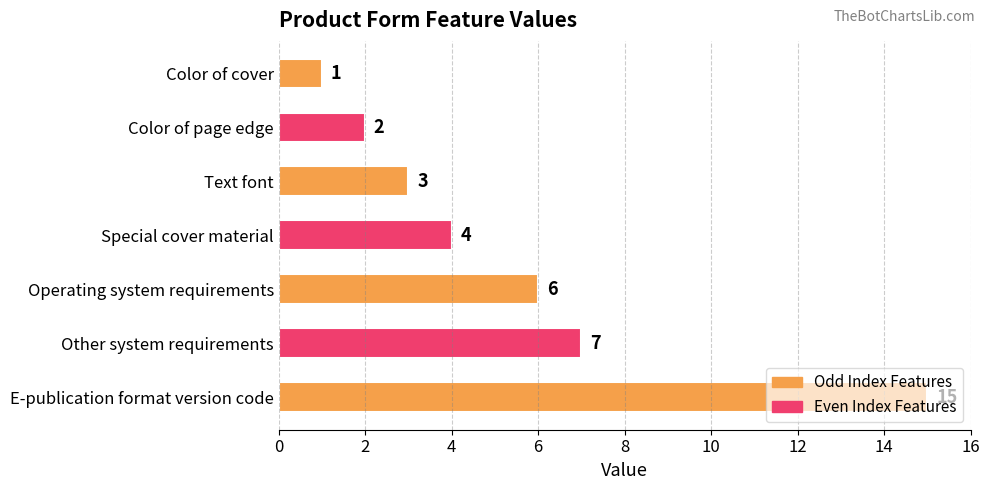

List the labels in order of value, smallest first.

Color of cover, Color of page edge, Text font, Special cover material, Operating system requirements, Other system requirements, E-publication format version code